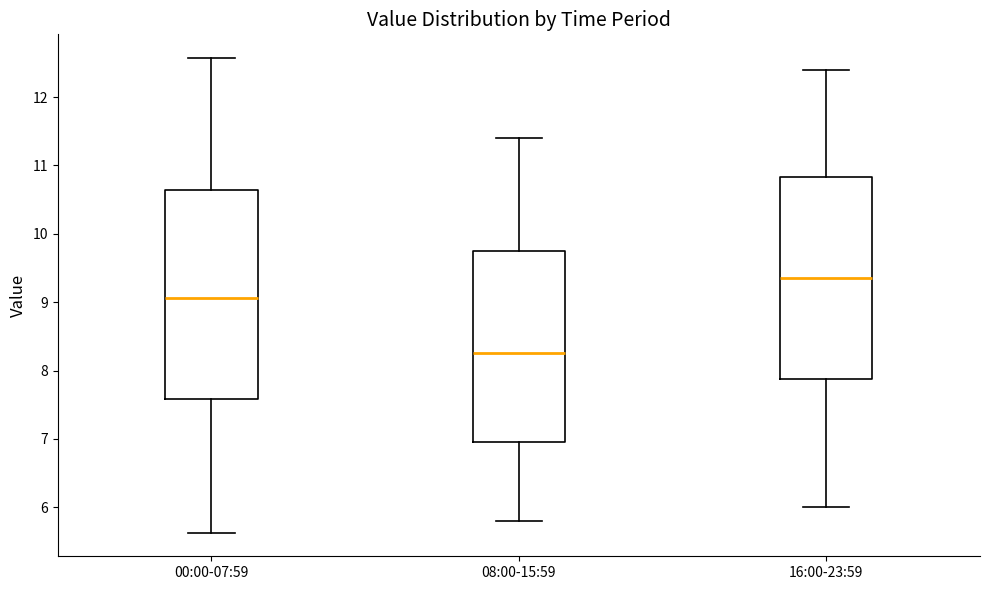

Where does the lower whisker of the box for 00:00-07:59 end on the y-axis? The values are not printed on the chart, so give them approximately, as read against the axis.

5.6